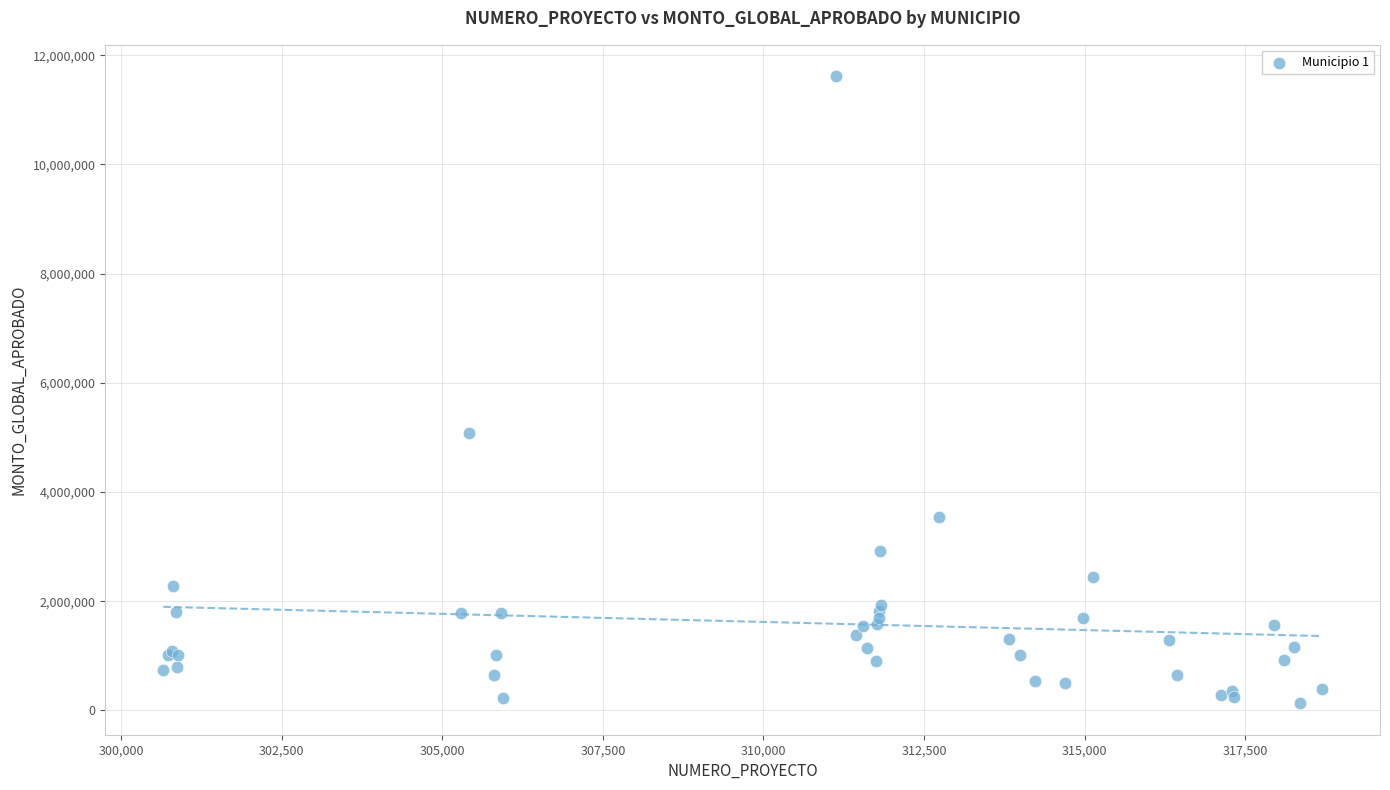

What Y value in the scatter plot is closest to 5872573?

5086857.4